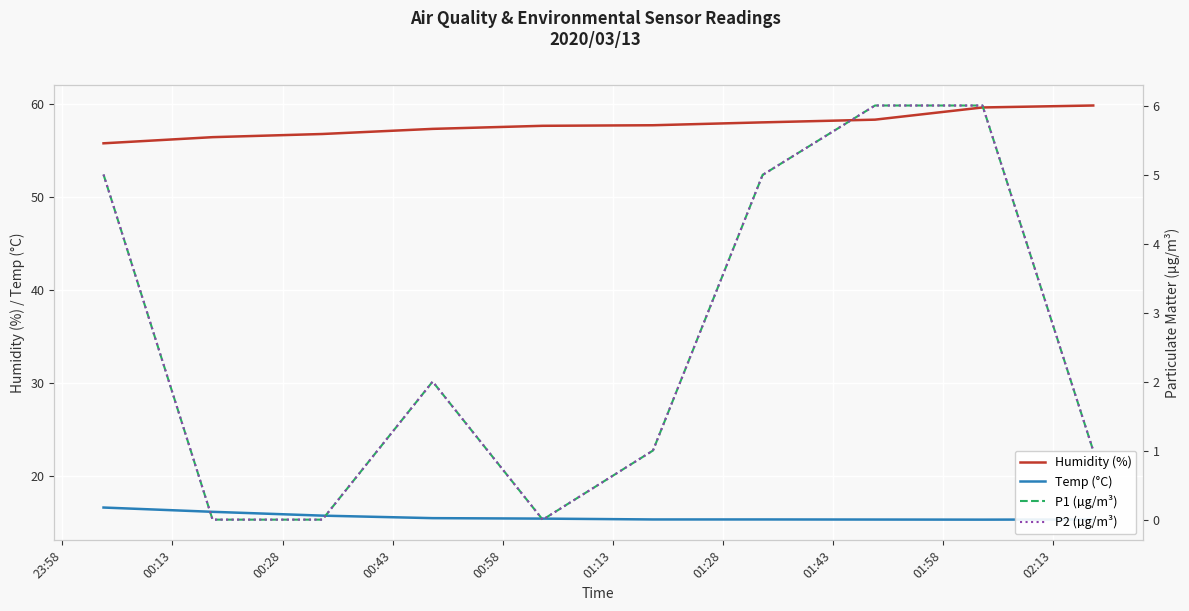

How many data points in P1 (µg/m³) are less than 2?

10